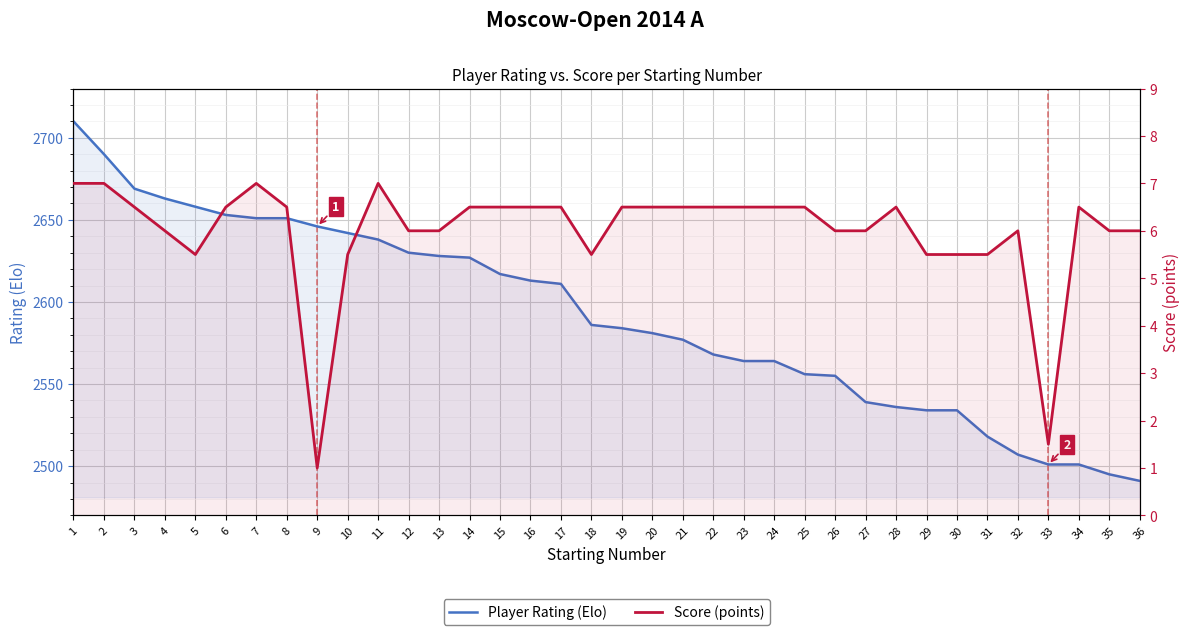

What are all the series names shown in the legend?

Player Rating (Elo), Score (points)